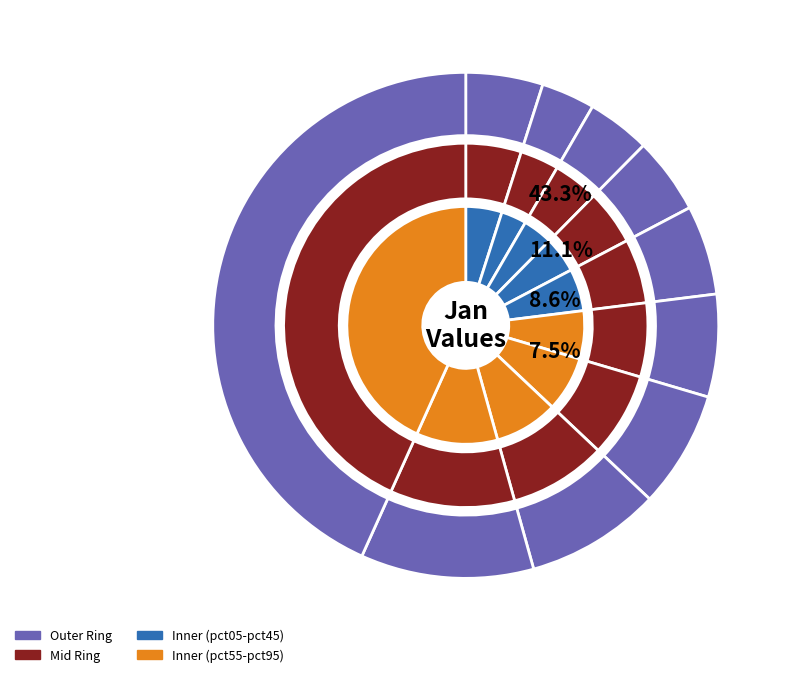

How many segments does this pie chart have?

10